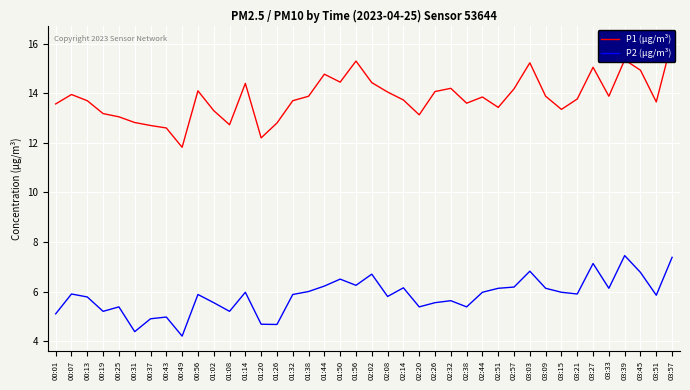

Is it true that P2 (µg/m³) equals 7.3 at 02:26?

False